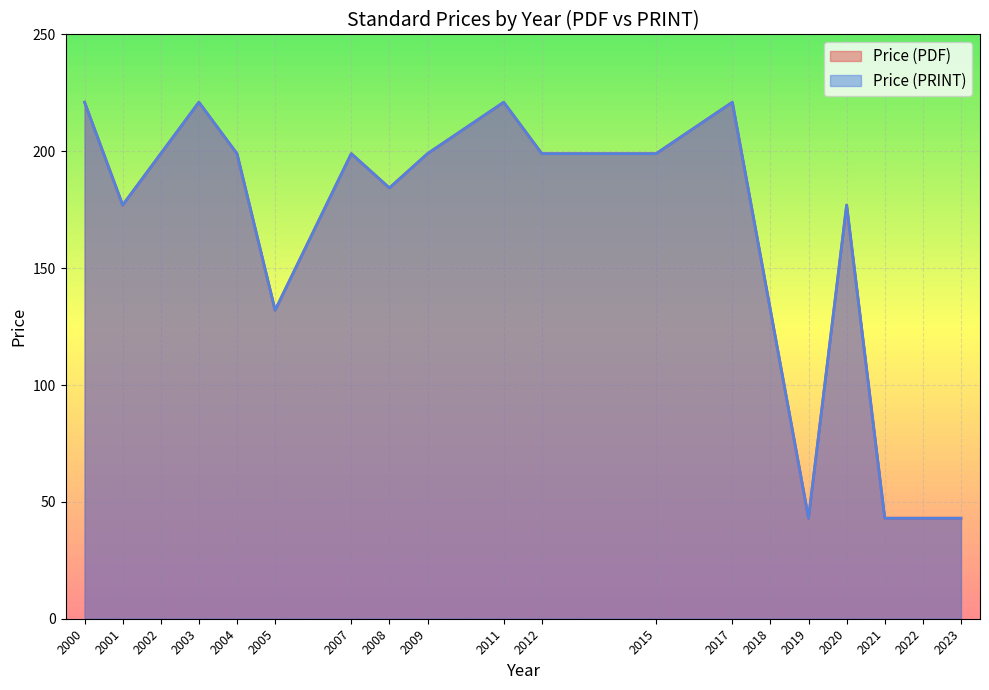

Is it true that Price (PDF) equals 43 at 2023?

True